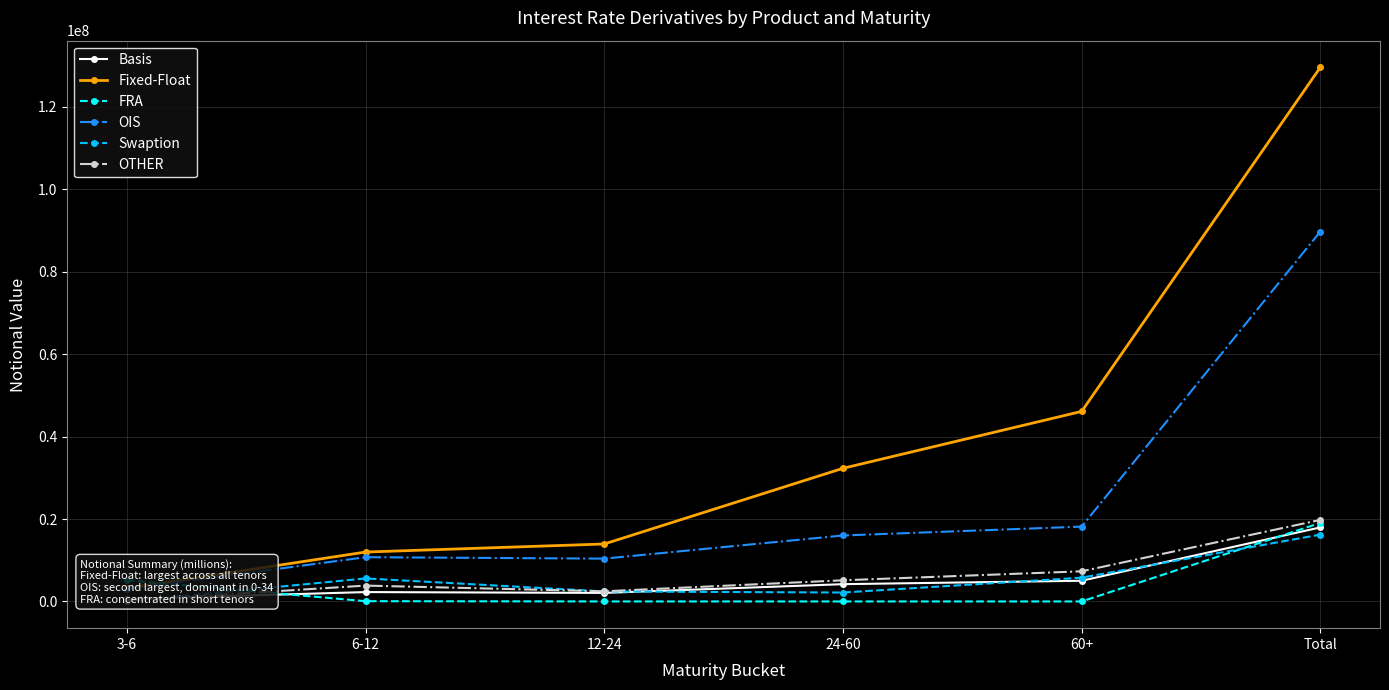

What are all the series names shown in the legend?

Basis, Fixed-Float, FRA, OIS, Swaption, OTHER